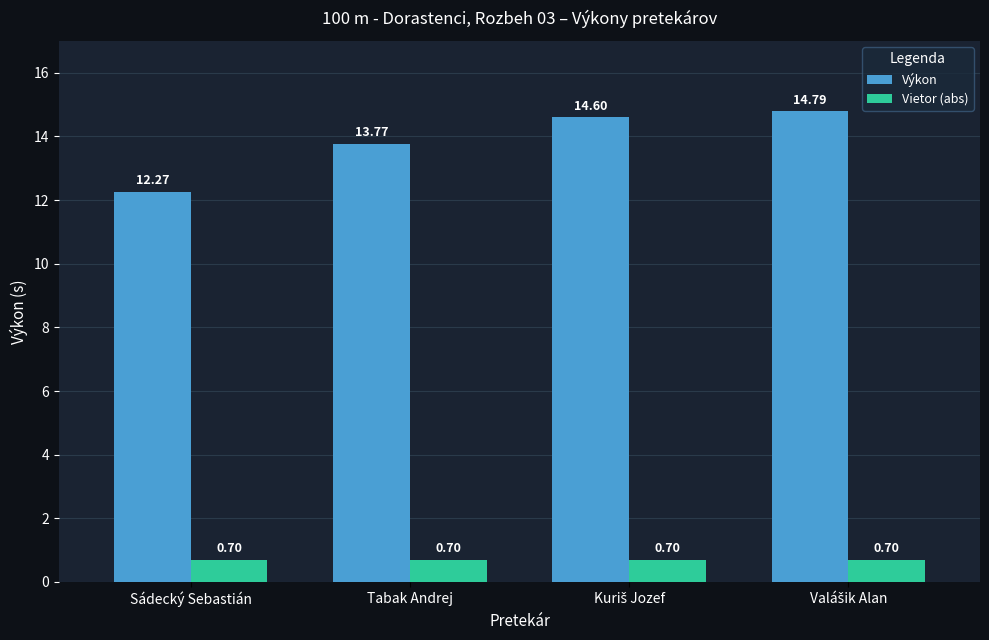

What is the sum of the Vietor (abs) values at Tabak Andrej and Sádecký Sebastián?

1.4